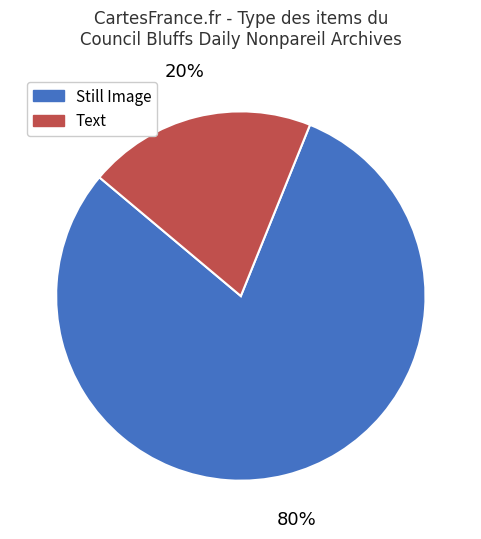

What is the smallest slice in the pie chart?

Text